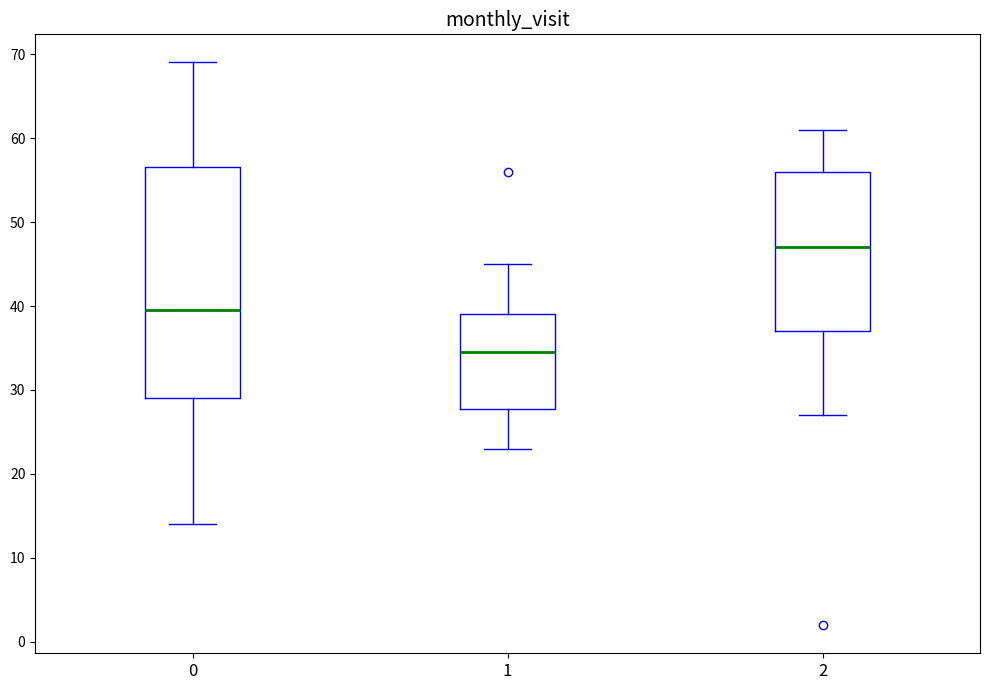

Reading left to right, transcribe this box plot: for each box, give where its median line is, the range the box spans, and where its two whiskers end, as read against the y-axis. The values are not printed on the chart, so give them approximately, as read against the axis.

0: median 40, box 29 to 57, whiskers 14 to 69
1: median 35, box 28 to 39, whiskers 23 to 45
2: median 47, box 37 to 56, whiskers 27 to 61